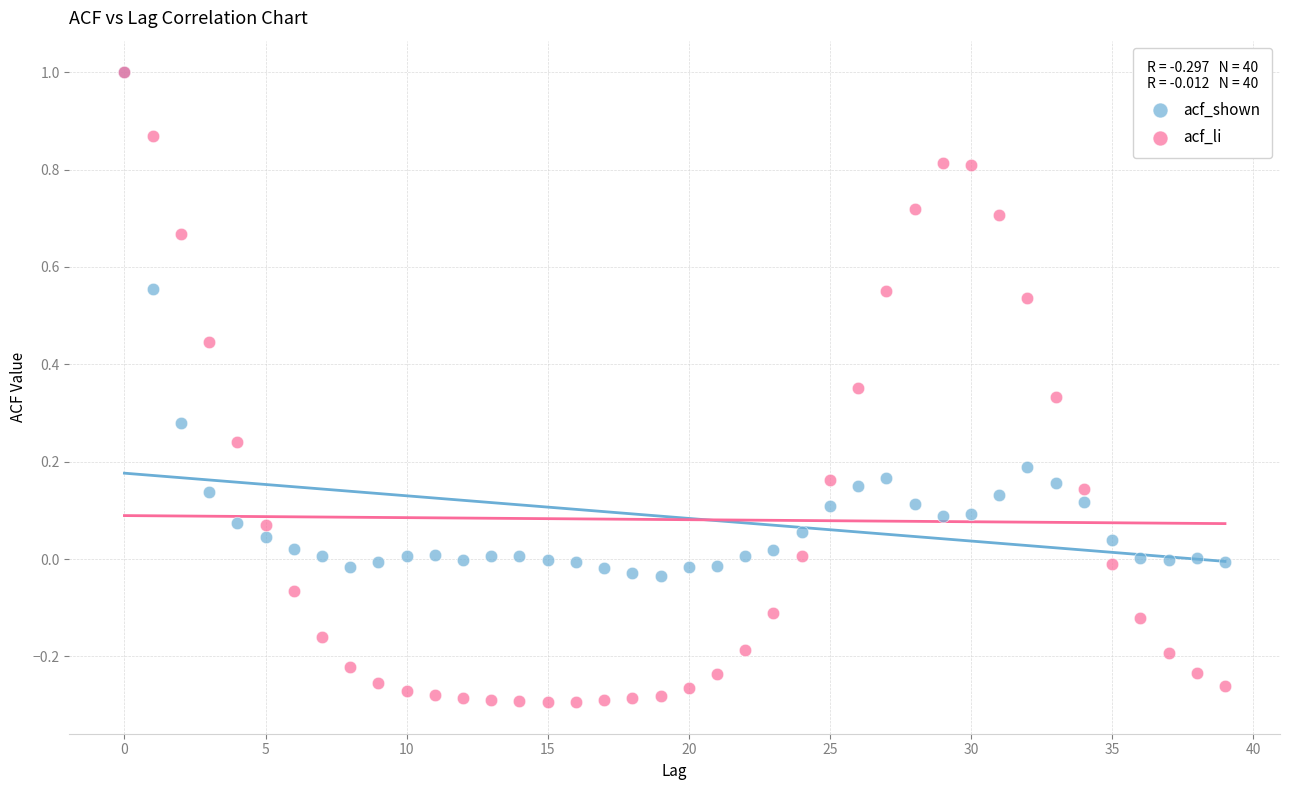

What are all the series names shown in the legend?

acf_shown, acf_li